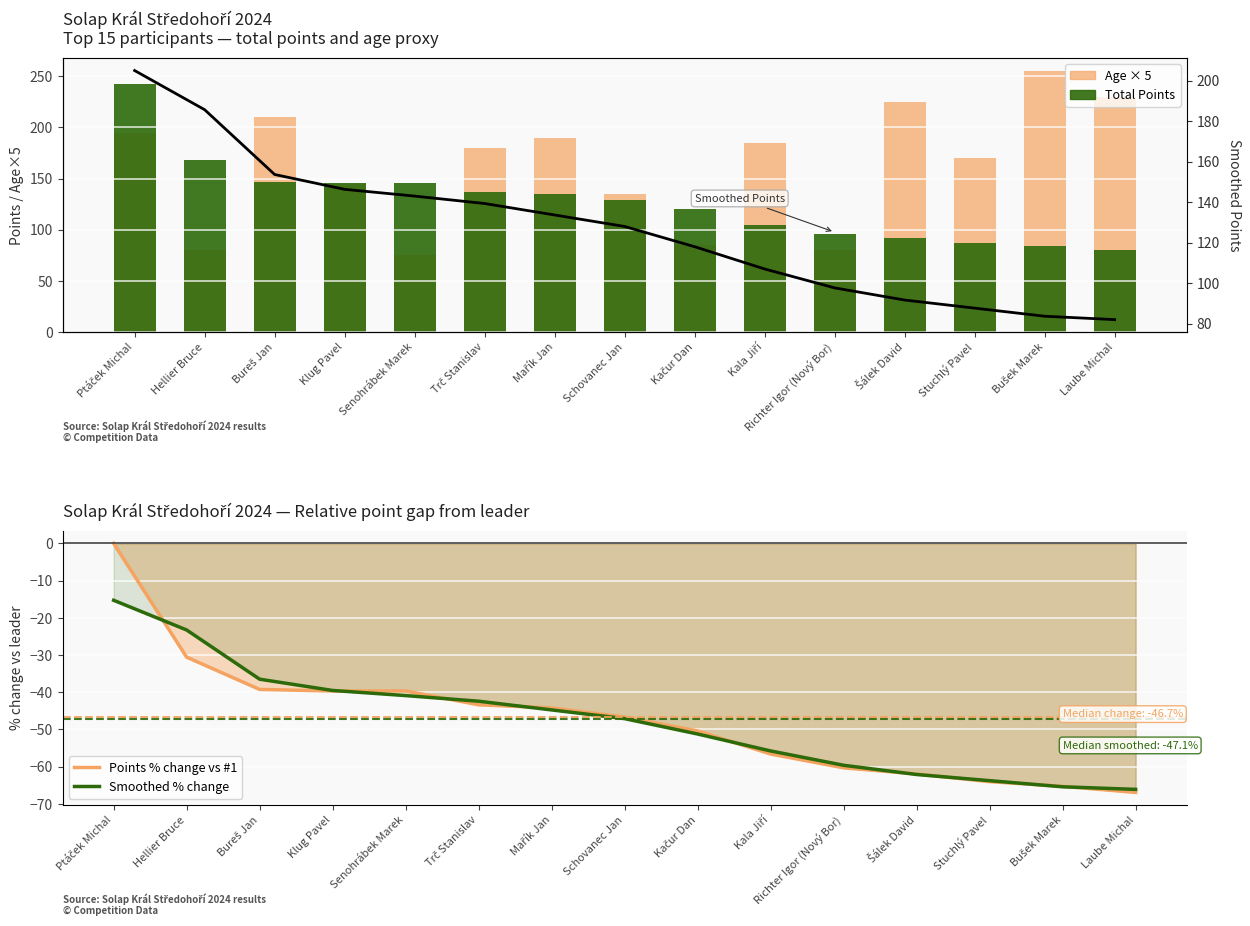

How many data points in Smoothed % change are less than -47?

8